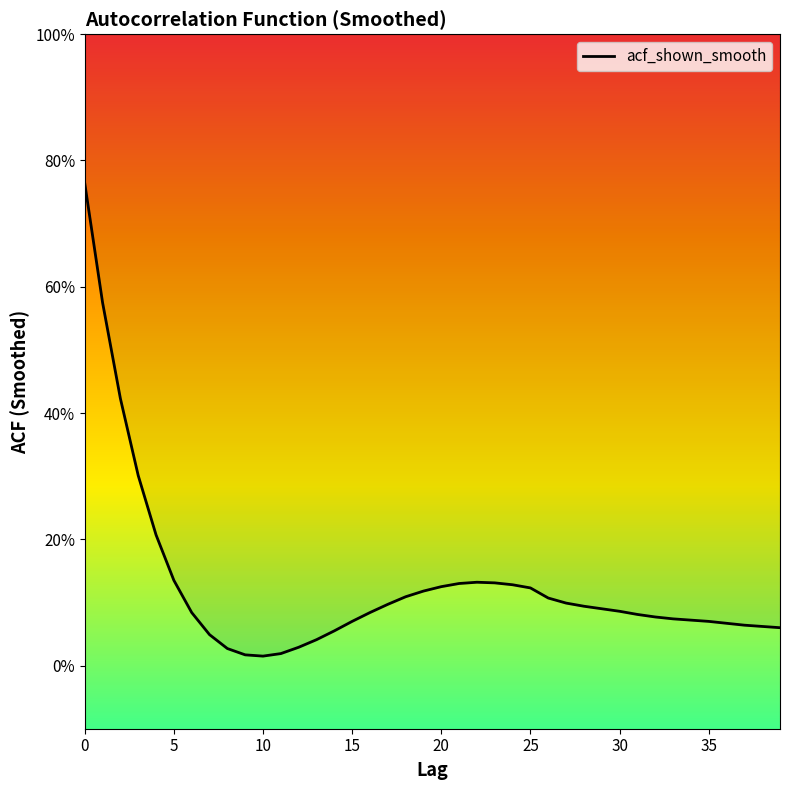

Reading left to right, what are all the values shown in this chart?

0.8	0.6	0.4	0.3	0.2	0.1	0.1	0.0	0.0	0.0	0.0	0.0	0.0	0.0	0.1	0.1	0.1	0.1	0.1	0.1	0.1	0.1	0.1	0.1	0.1	0.1	0.1	0.1	0.1	0.1	0.1	0.1	0.1	0.1	0.1	0.1	0.1	0.1	0.1	0.1